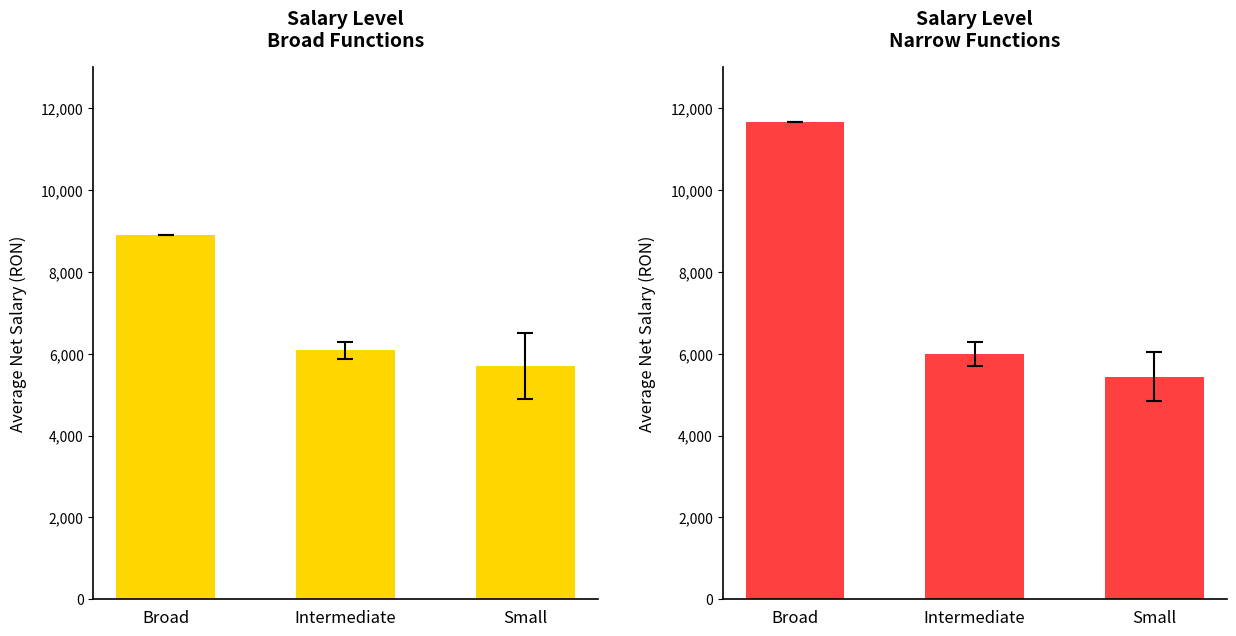

Which series has the largest total across all categories?

Narrow Functions